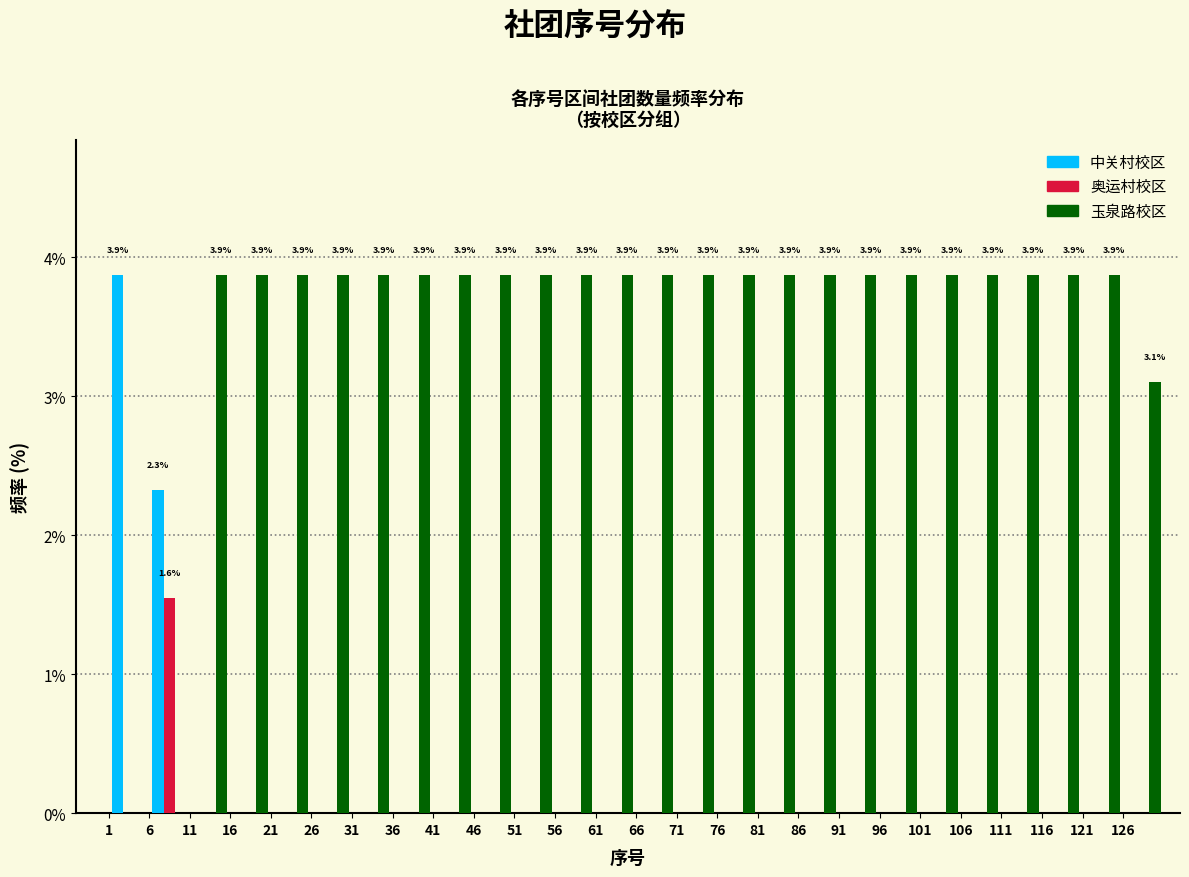

In the 中关村校区 series, which range on the x-axis has the tallest bar?

1 to 6